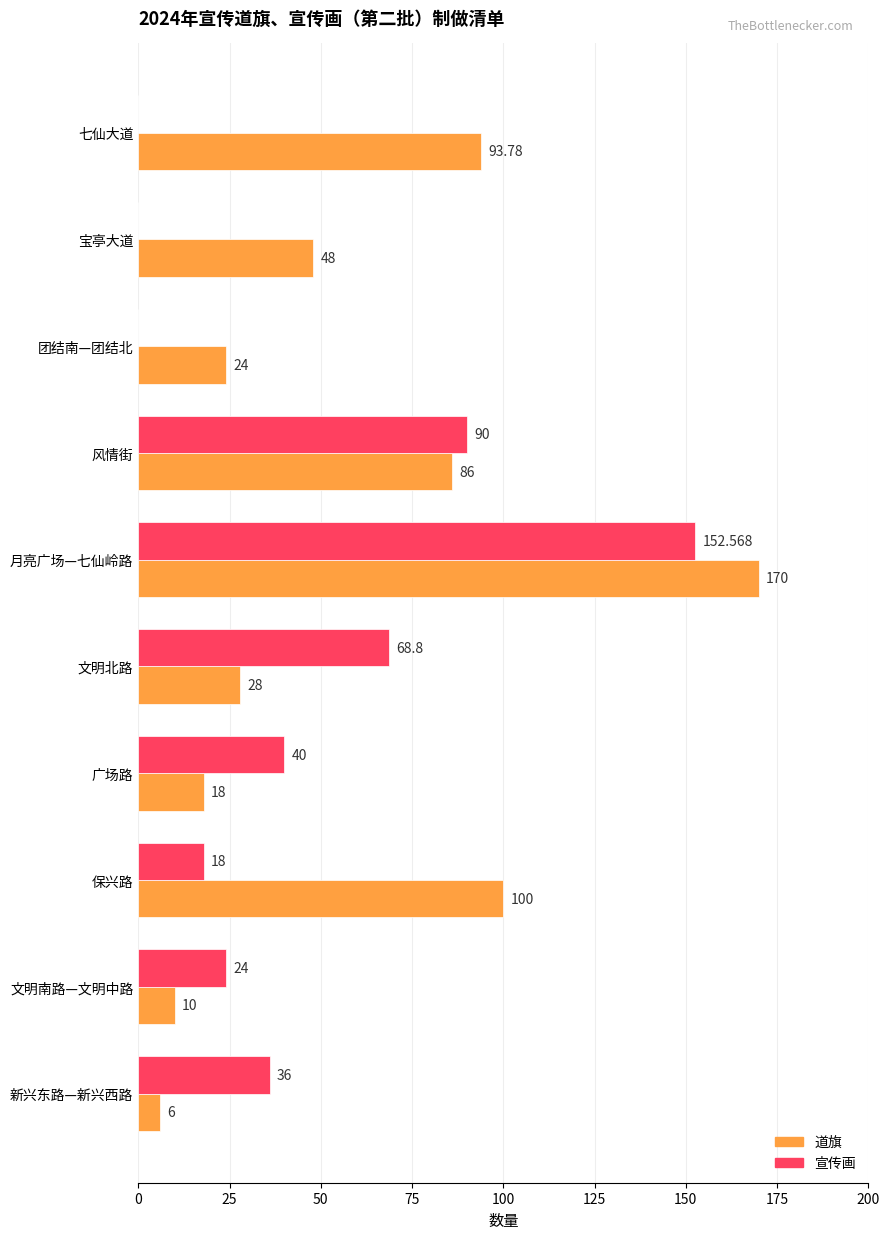

Which series has the largest total across all categories?

道旗